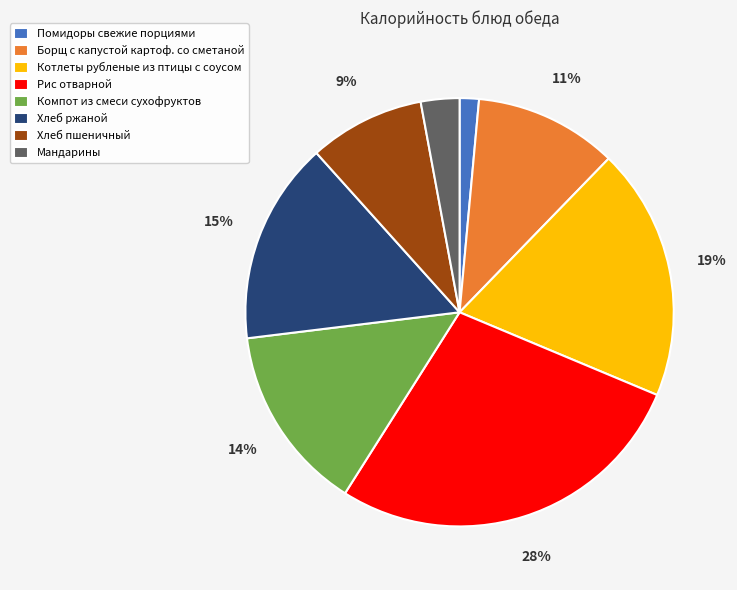

Count the number of slices in the pie.

8